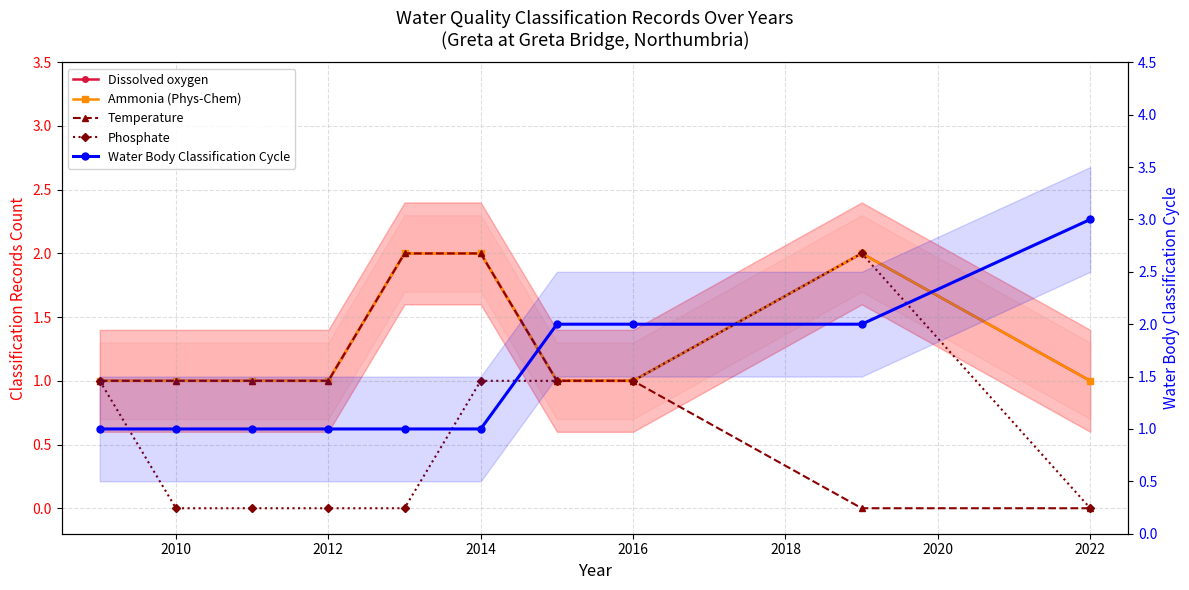

True or false: Dissolved oxygen and Temperature intersect in this chart.

False